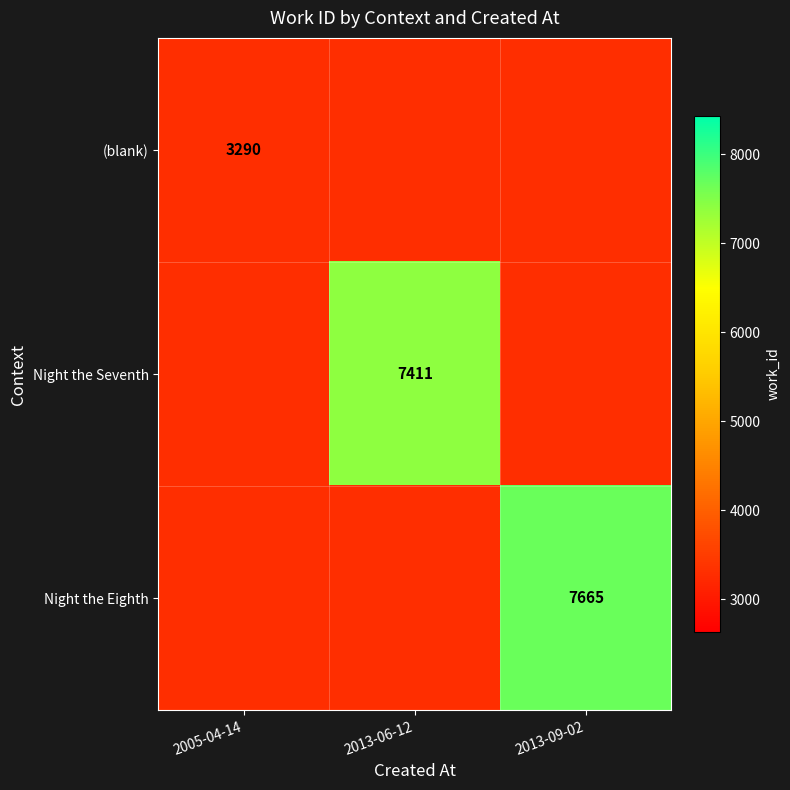

True or false: Night the Eighth has a value of 7665 at 2013-09-02.

True